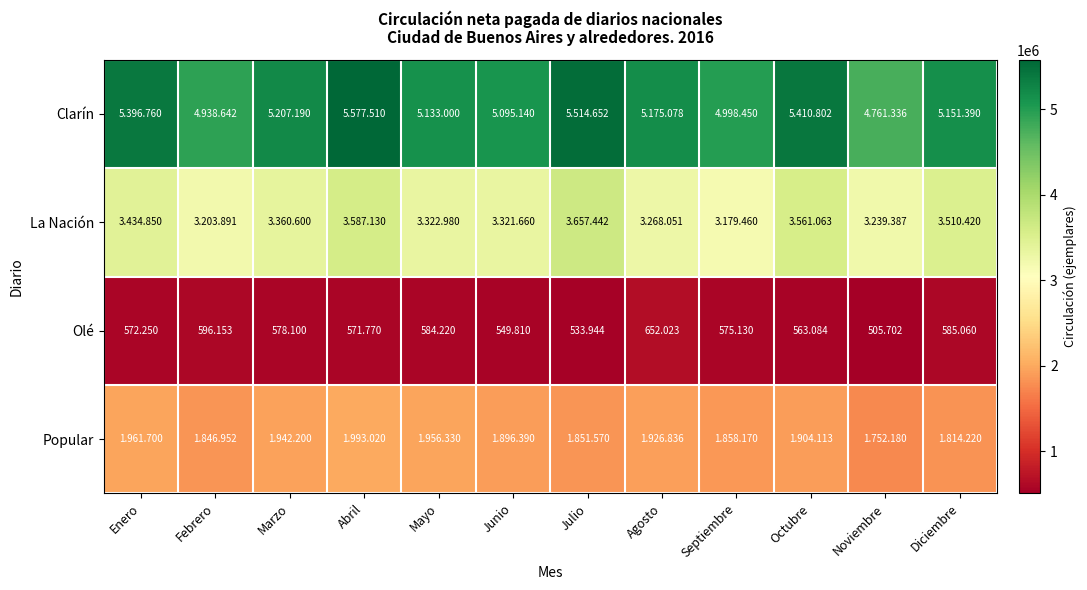

What is the difference between the Clarín values at Enero and Diciembre?

245370